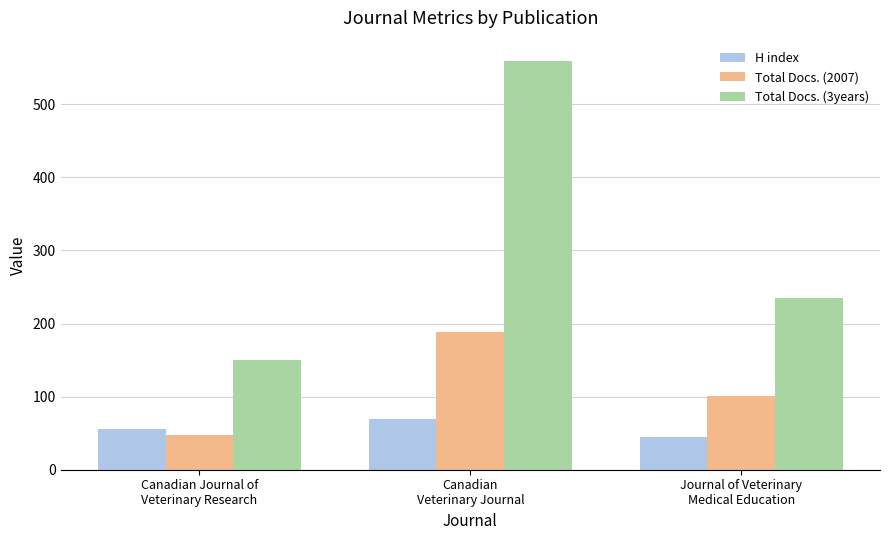

Reading right to left, list all the values displayed in this chart.

H index: Journal of Veterinary
Medical Education=45	Canadian
Veterinary Journal=70	Canadian Journal of
Veterinary Research=56
Total Docs. (2007): Journal of Veterinary
Medical Education=101	Canadian
Veterinary Journal=189	Canadian Journal of
Veterinary Research=47
Total Docs. (3years): Journal of Veterinary
Medical Education=235	Canadian
Veterinary Journal=559	Canadian Journal of
Veterinary Research=150